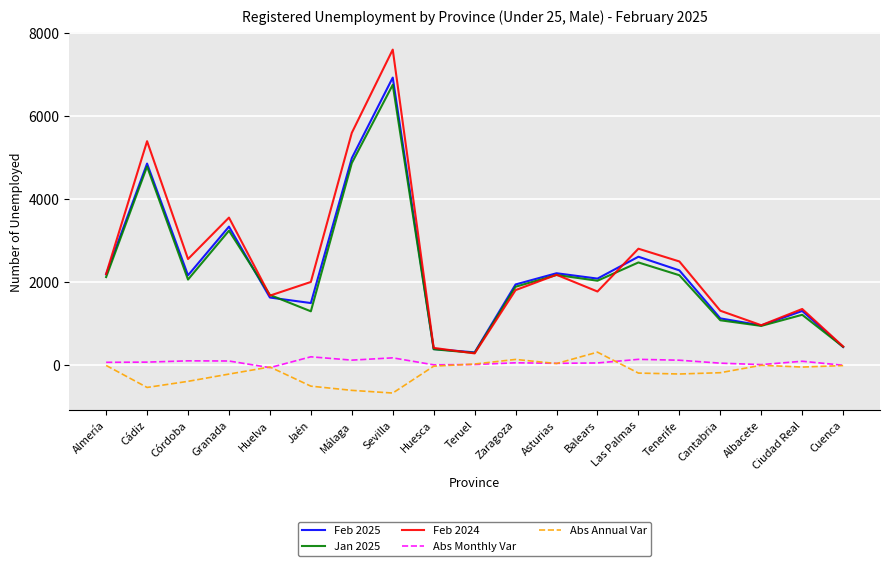

At which label does Jan 2025 first exceed 2032?

Almería